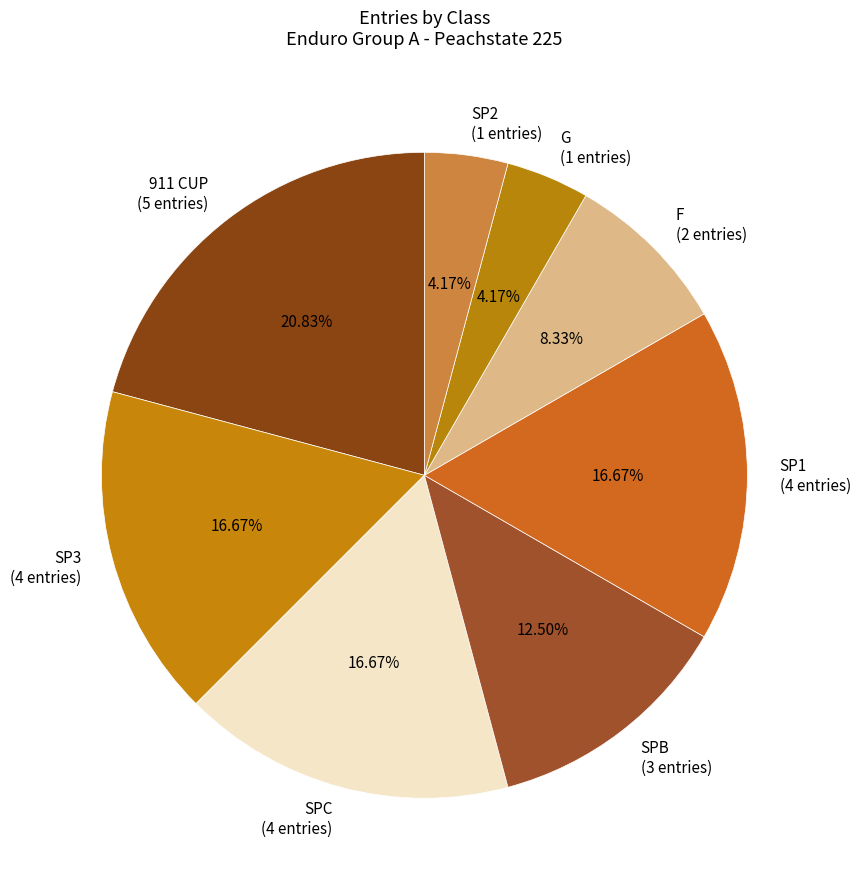

How many segments does this pie chart have?

8